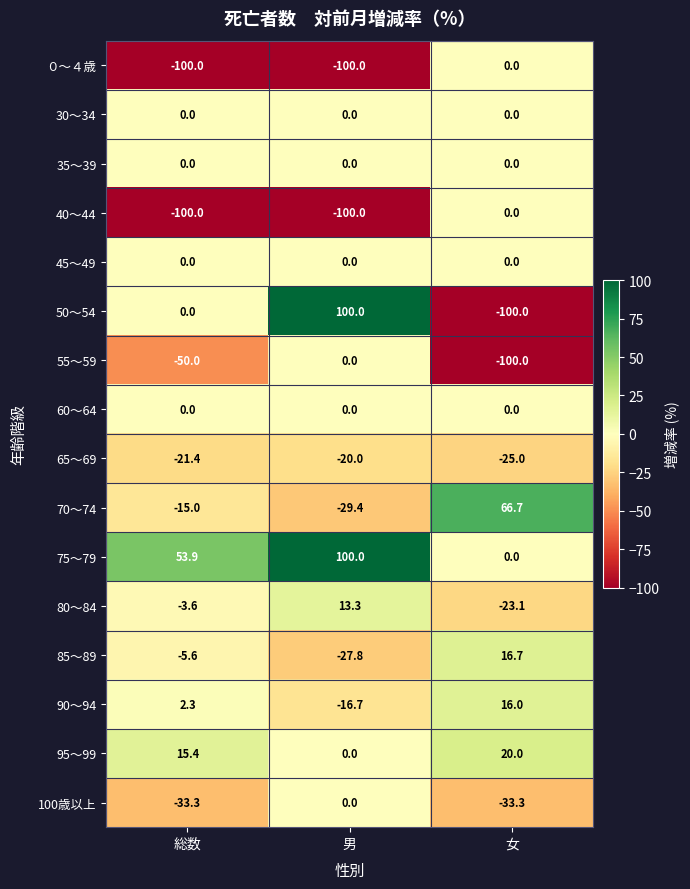

Which series has the largest range (max minus min)?

50～54